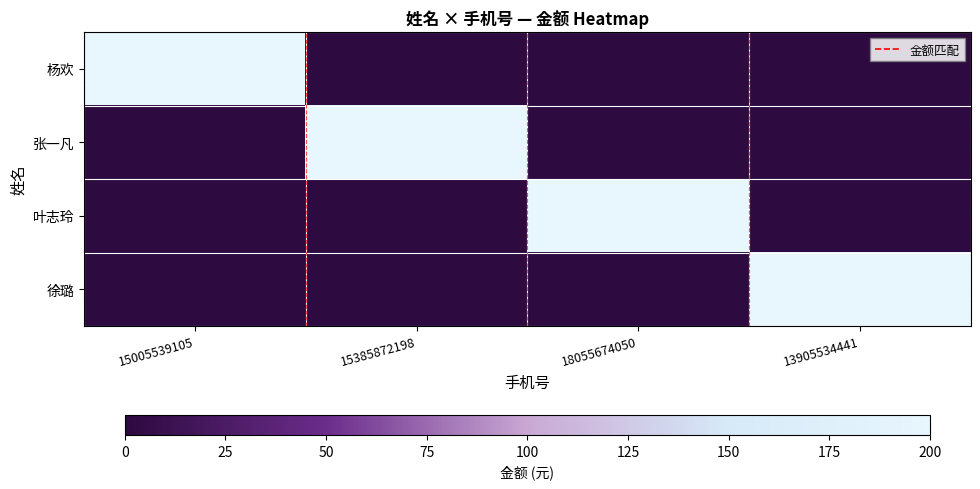

Reading right to left, transcribe all the data shown in this chart.

杨欢: 13905534441=0	18055674050=0	15385872198=0	15005539105=200
张一凡: 13905534441=0	18055674050=0	15385872198=200	15005539105=0
叶志玲: 13905534441=0	18055674050=200	15385872198=0	15005539105=0
徐璐: 13905534441=200	18055674050=0	15385872198=0	15005539105=0